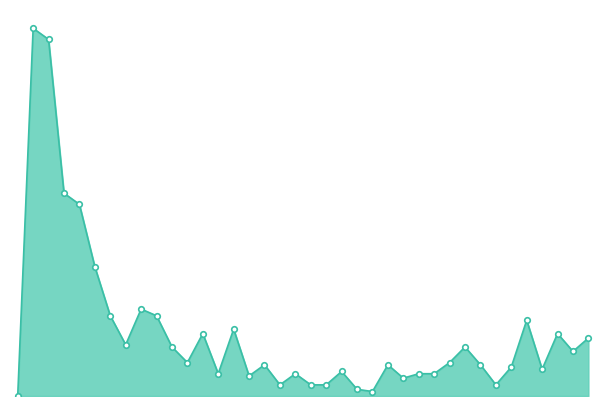

Does the chart have visible grid lines?

No